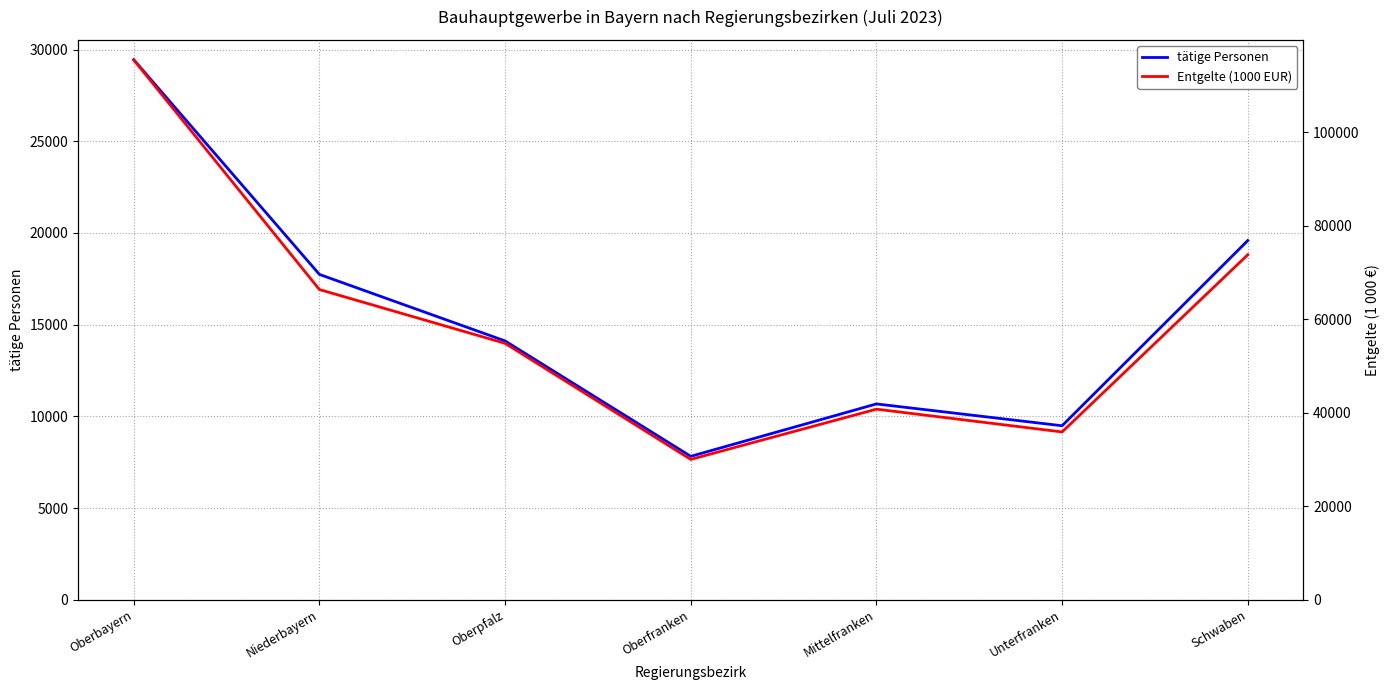

How many categories are shown in the chart?

7